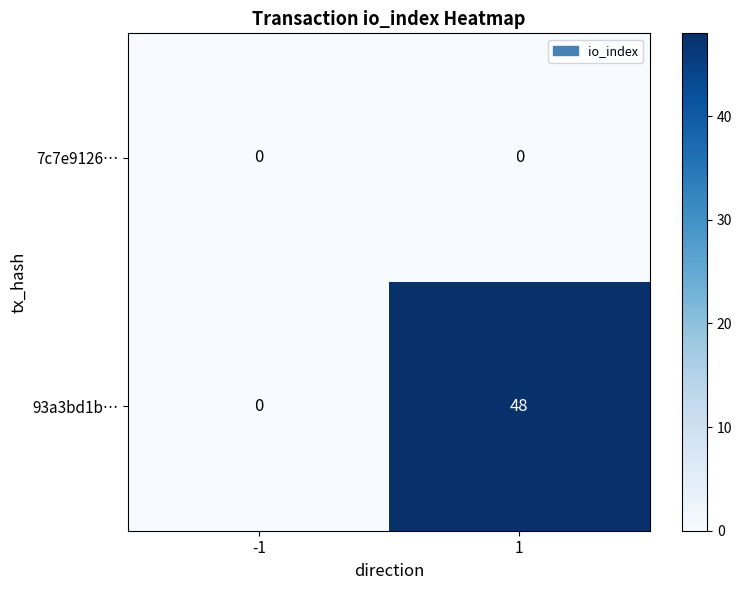

At which category is the sum across all series the highest?

1